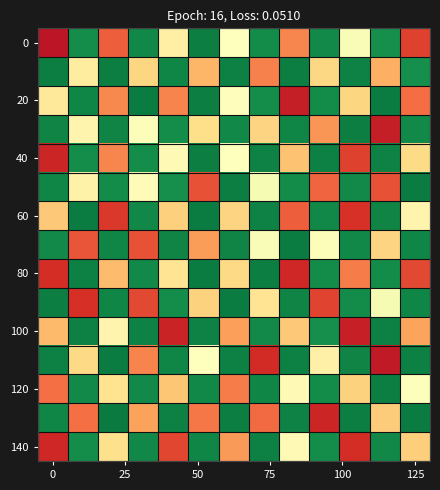

At how many categories does at least one series exceed 24?

13